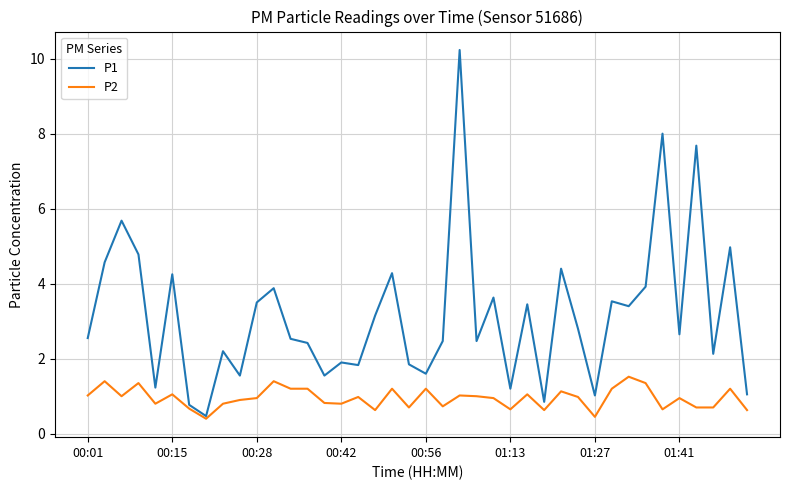

Which series has the largest range (max minus min)?

P1